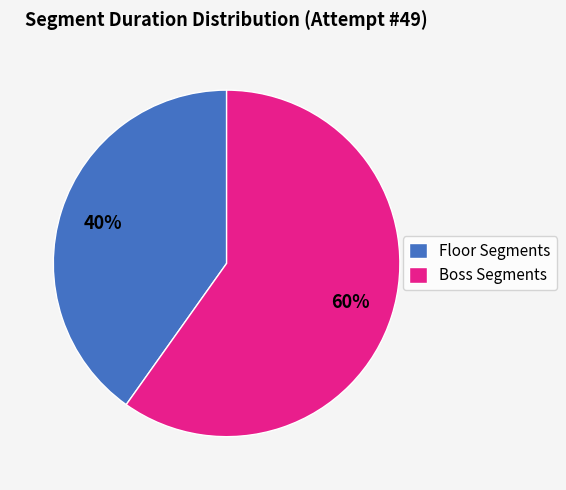

Does any single category account for the majority?

Yes